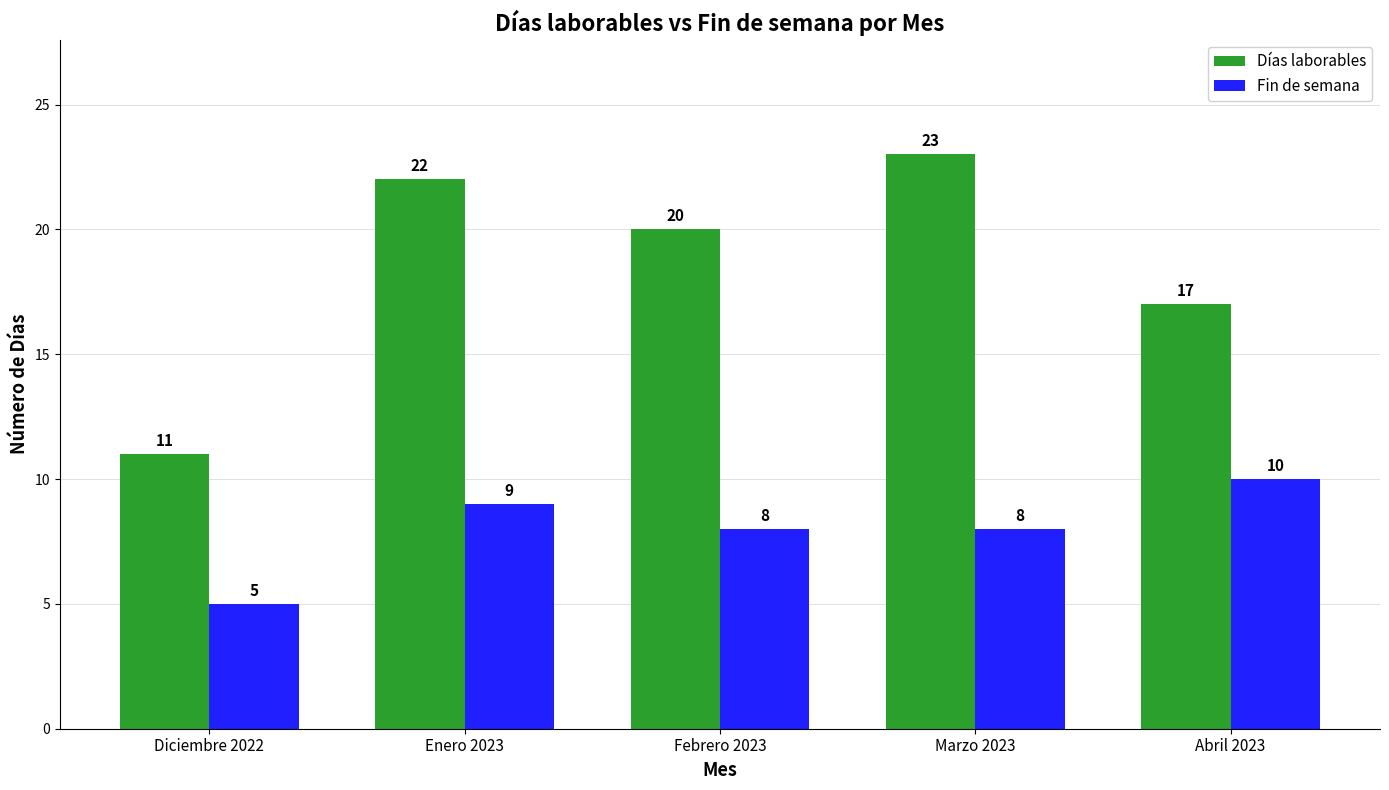

How many bars are there in each group?

2